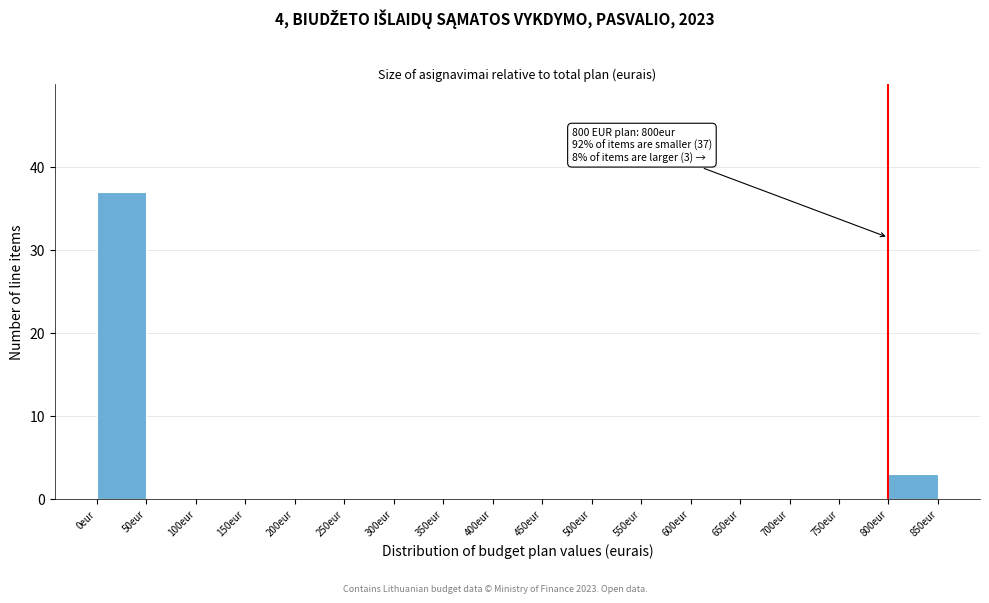

Over which range of the x-axis is the bar tallest?

0 to 50